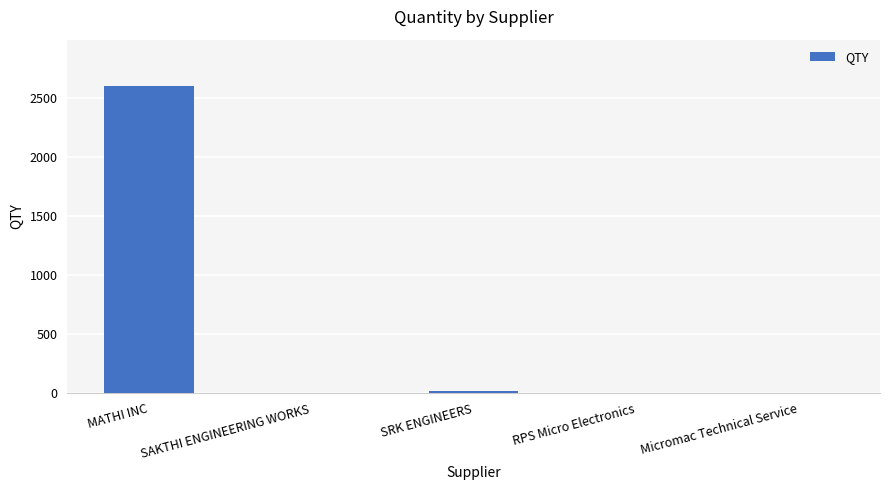

The chart shows a value of 2602 at MATHI INC. True or false?

True